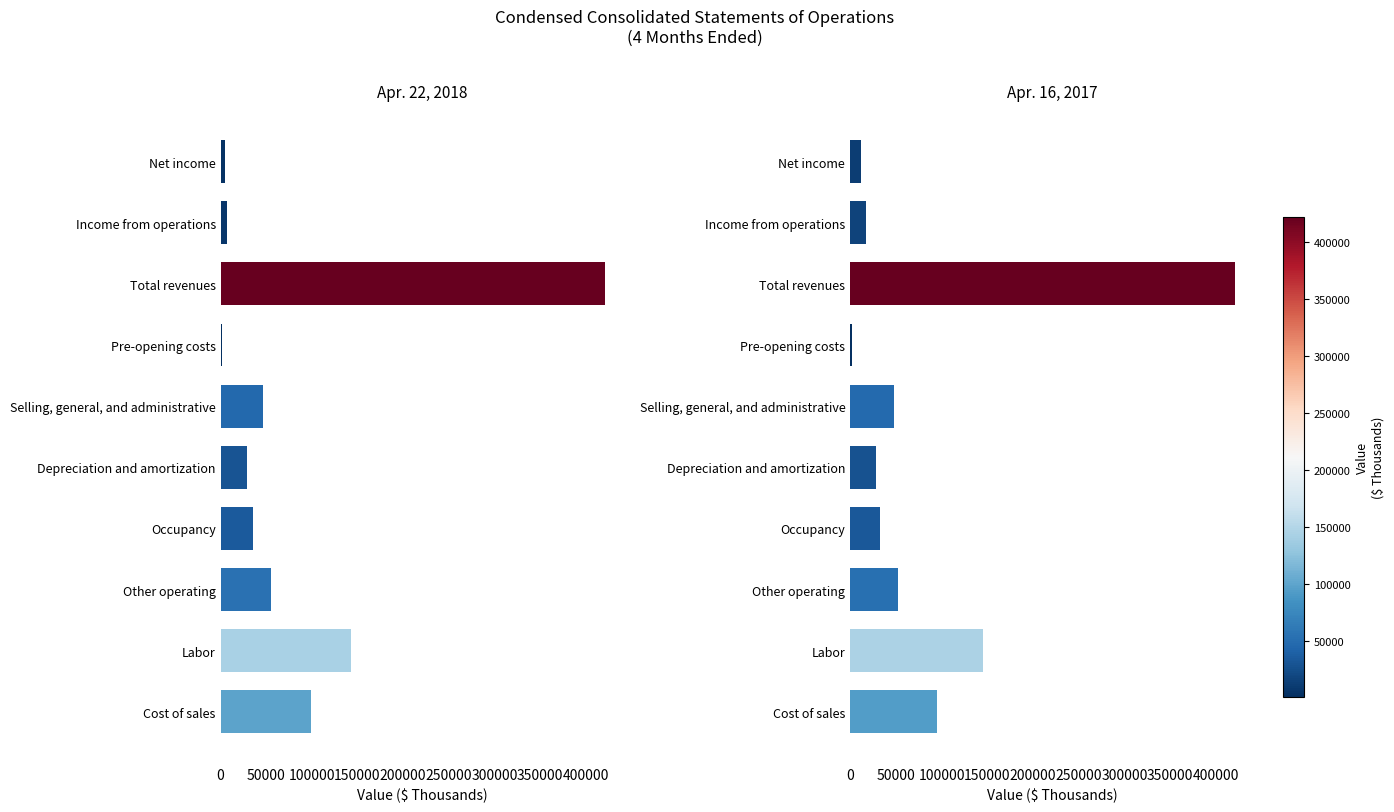

What is the value of the Apr. 16, 2017 bar at the 4th from the left?

33119